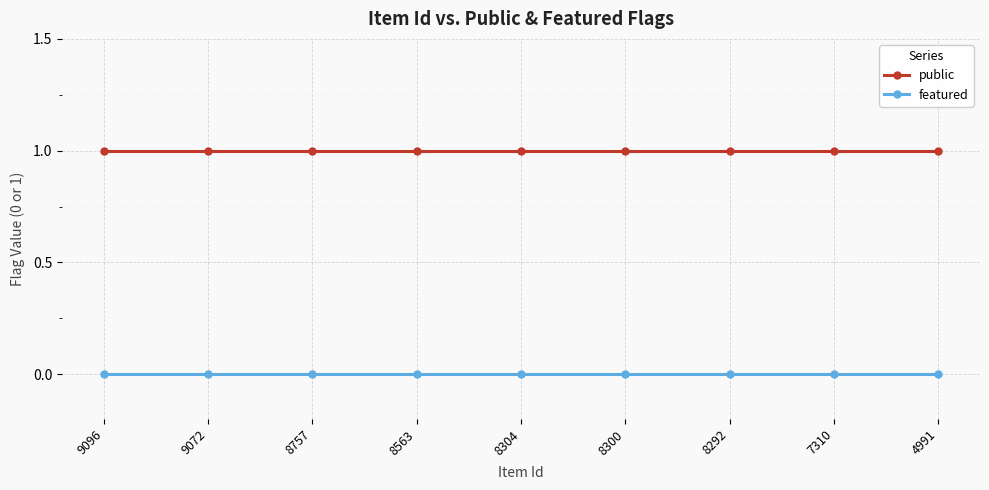

True or false: public and featured intersect in this chart.

False